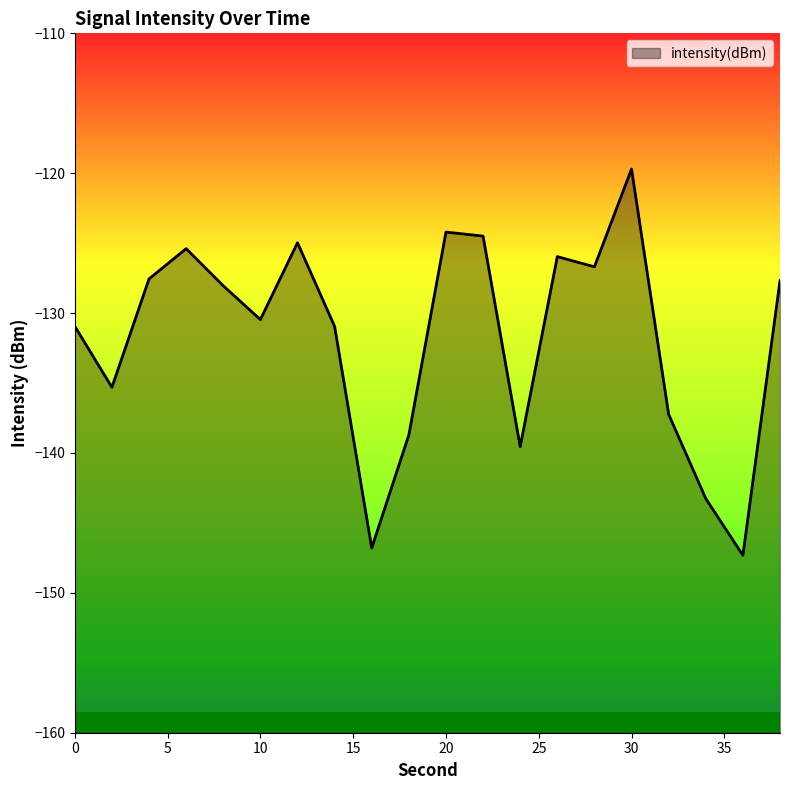

Which has a higher value, 16 or 2?

2